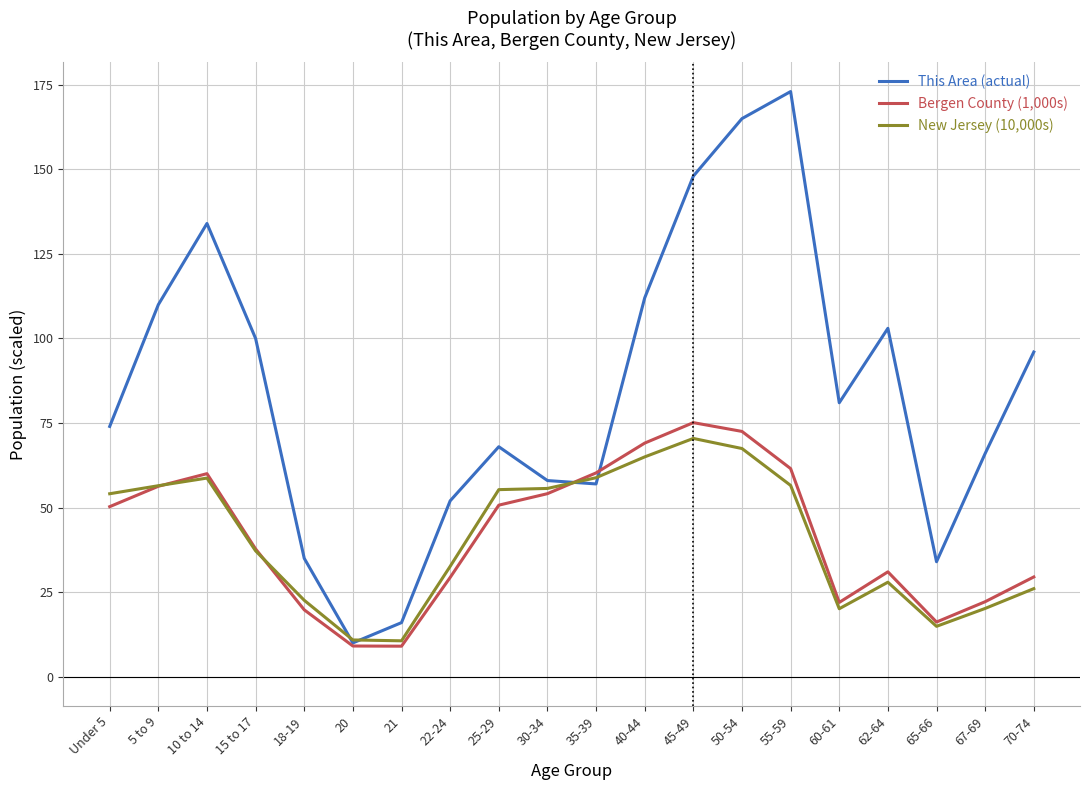

Does the chart display data point markers on the line(s)?

No